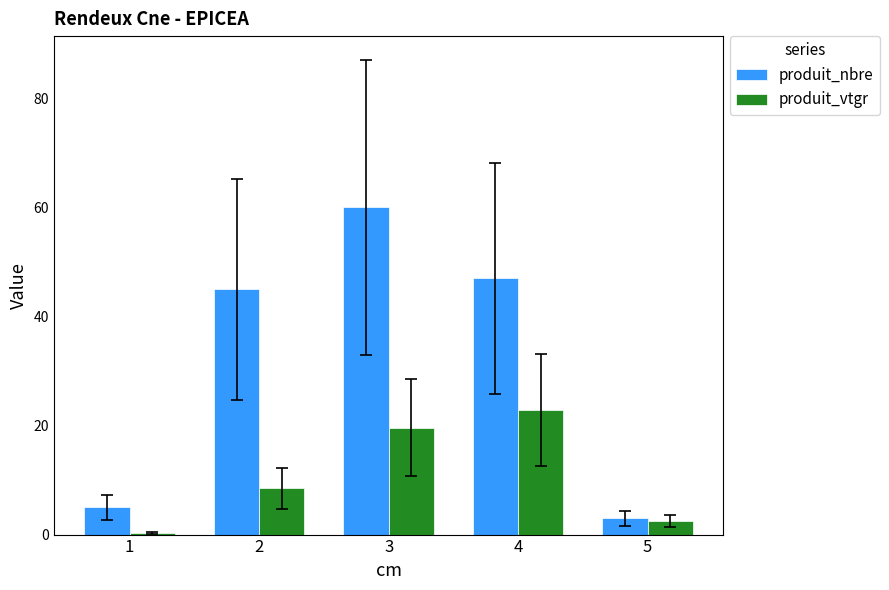

The produit_nbre series shows 73.0 at 2. True or false?

False